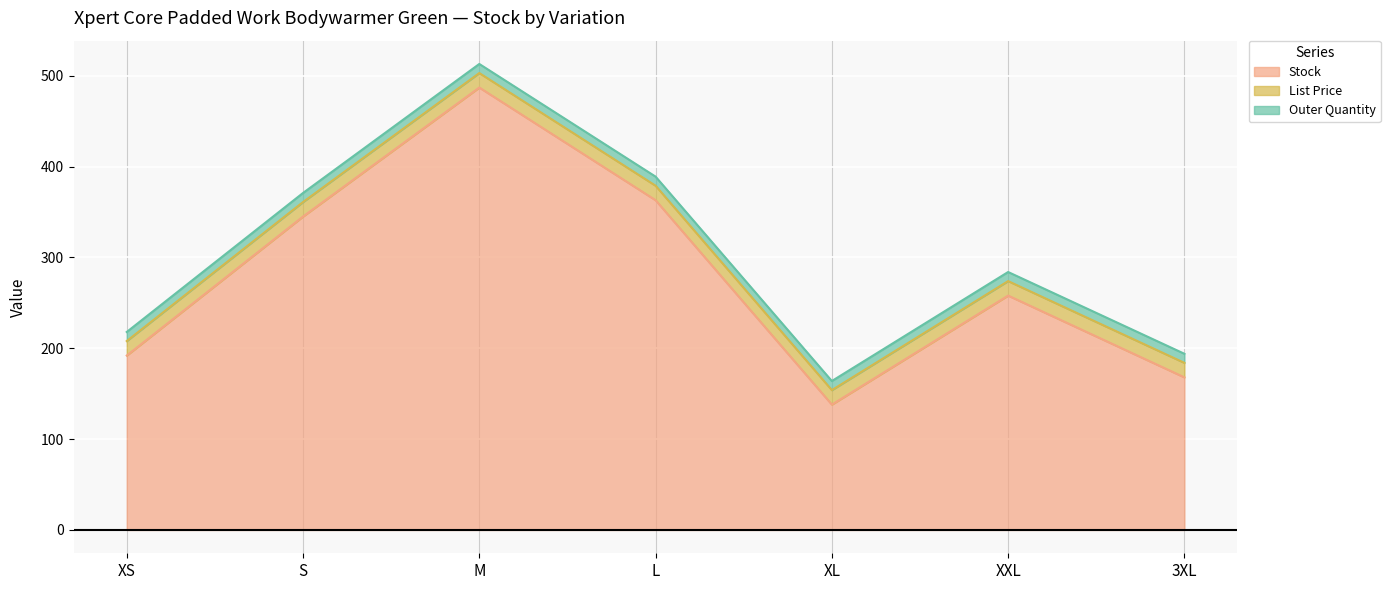

Count the number of categories in the chart.

7